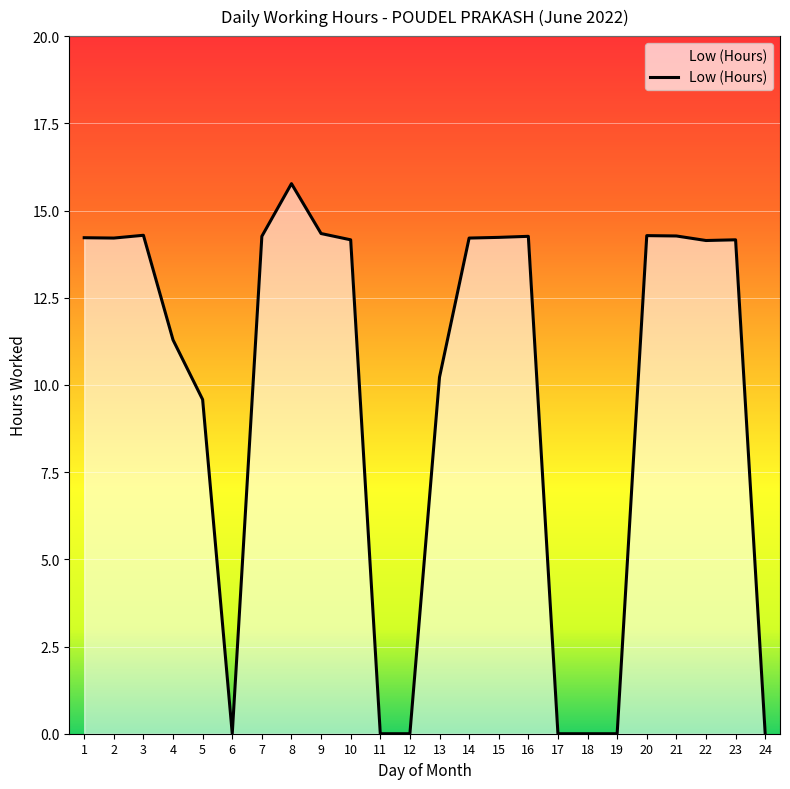

What is the difference between the values at 11 and 5?

9.6